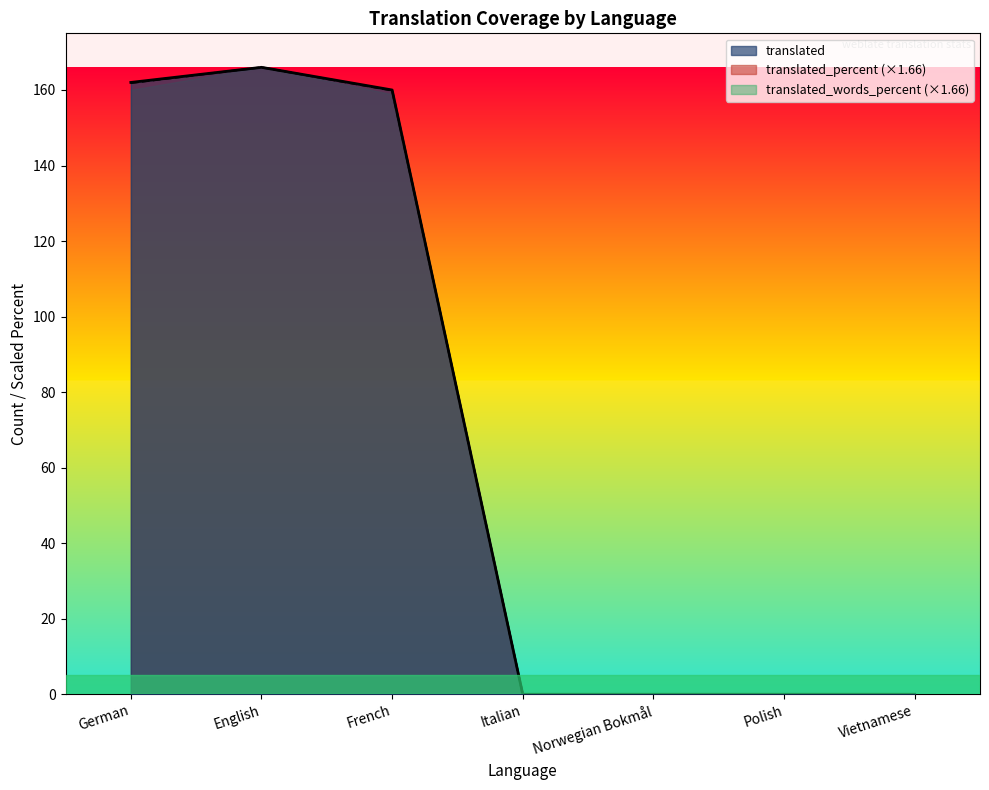

True or false: translated_percent and translated intersect in this chart.

False